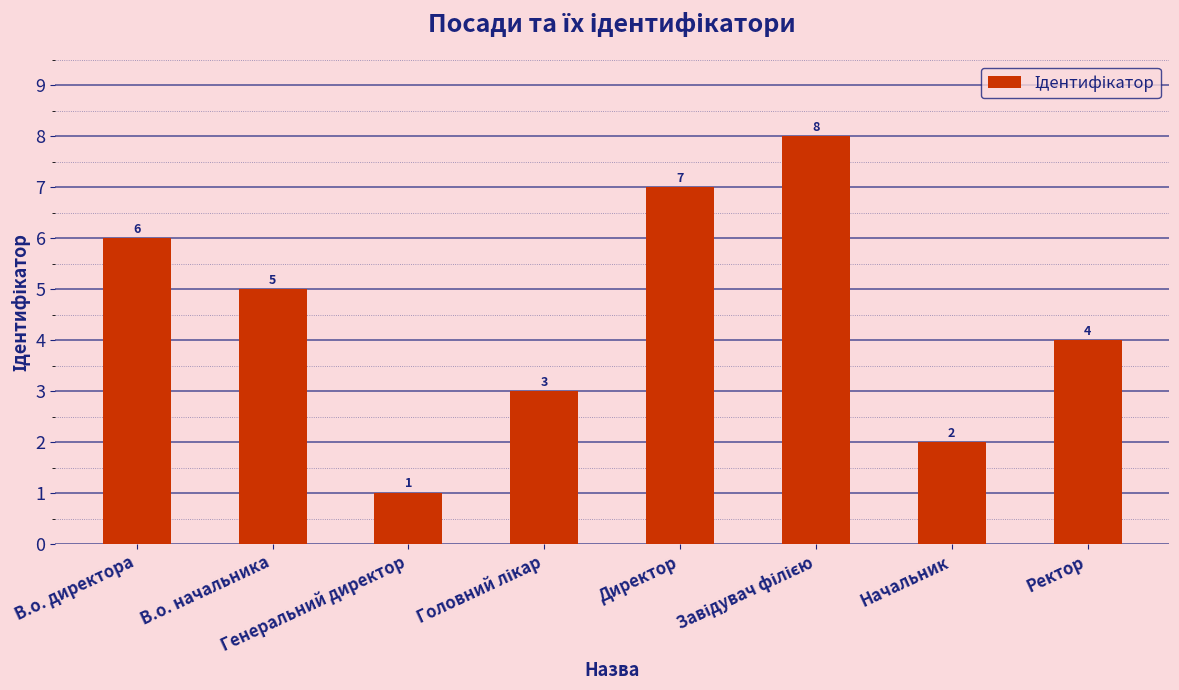

Read the value at В.о. начальника.

5